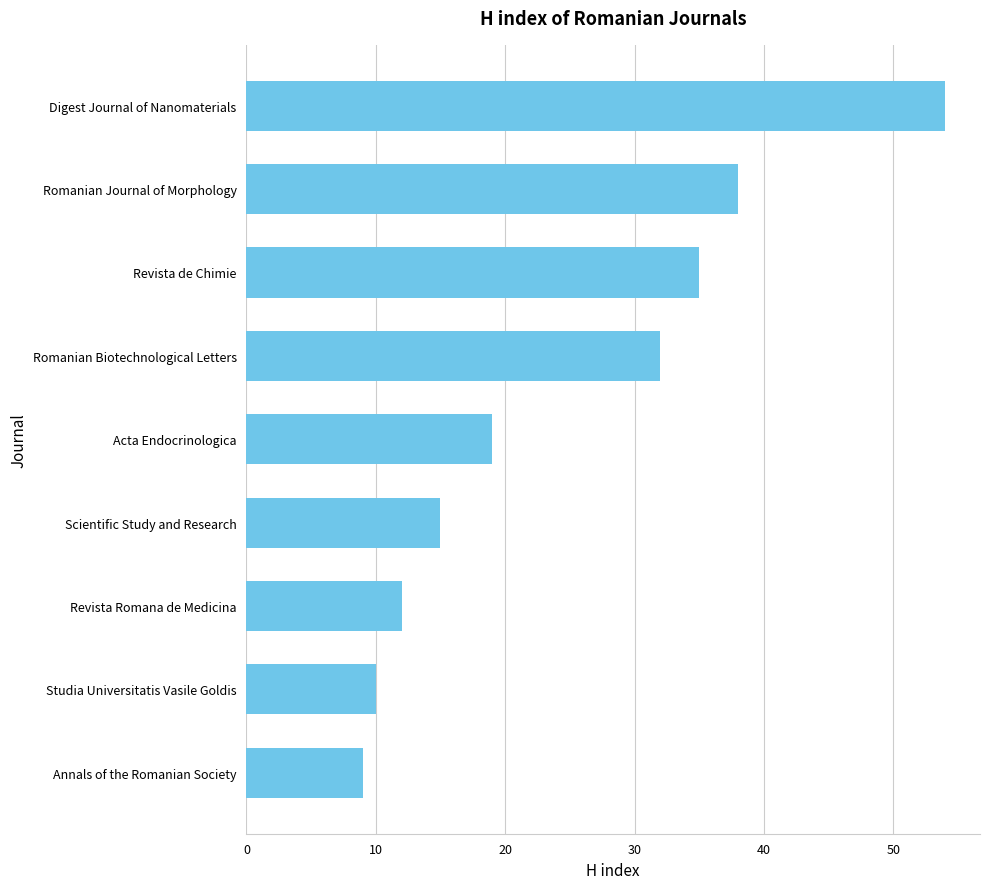

The chart shows a value of 35 at Revista de Chimie. True or false?

True